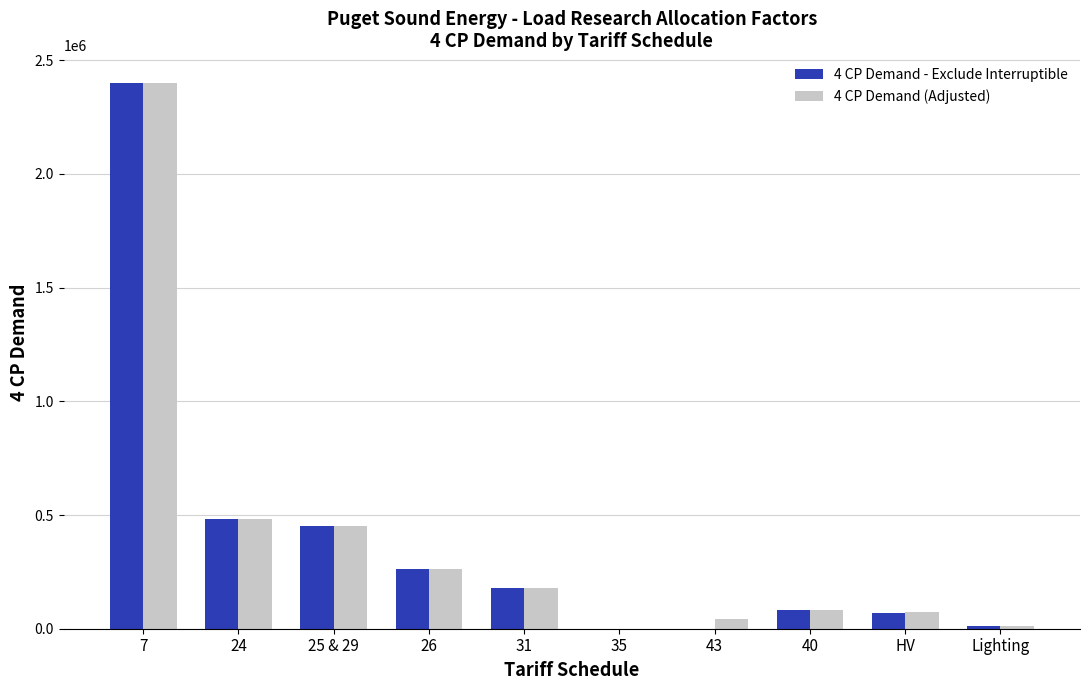

Which series has the largest range (max minus min)?

4 CP Demand - Exclude Interruptible